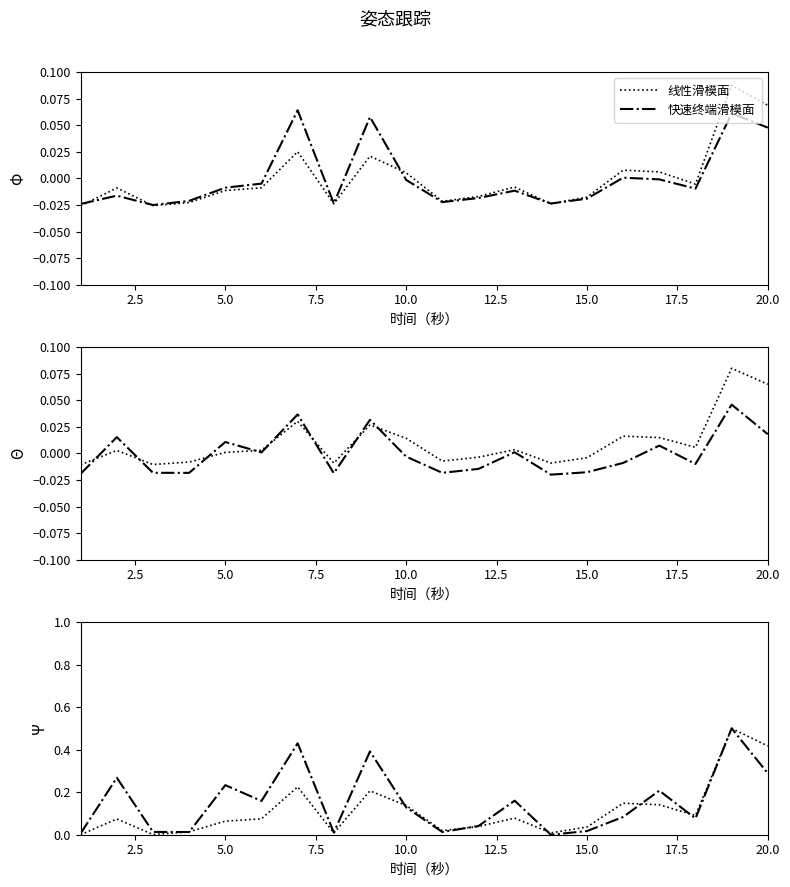

How many interior local peaks does the 快速终端滑模面 series have?

7